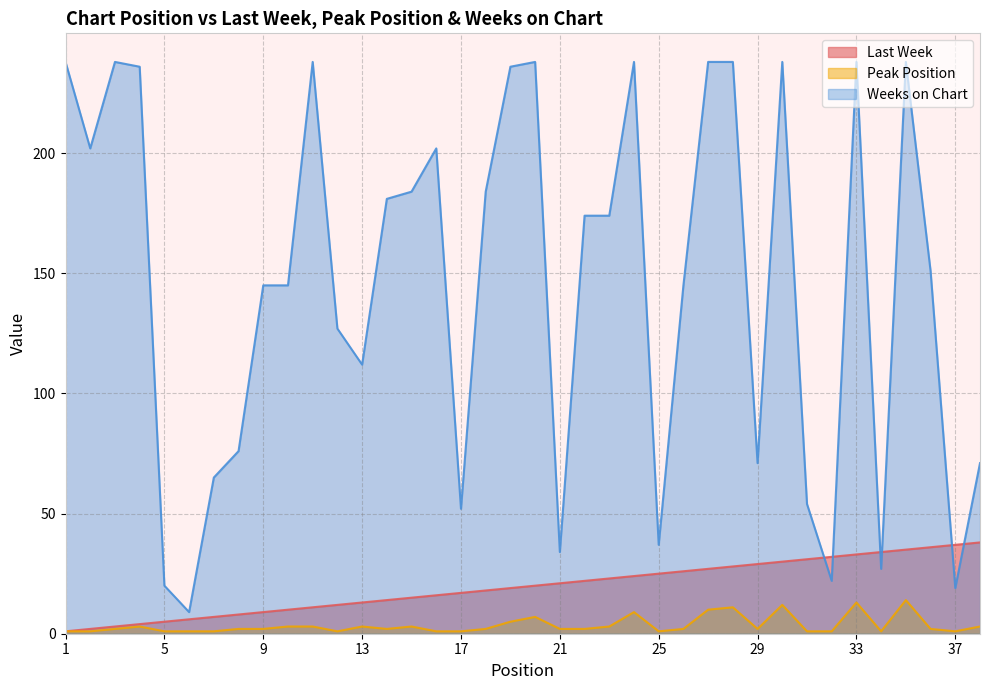

Which series ends up on top after the final intersection of Weeks on Chart and Last Week?

Weeks on Chart